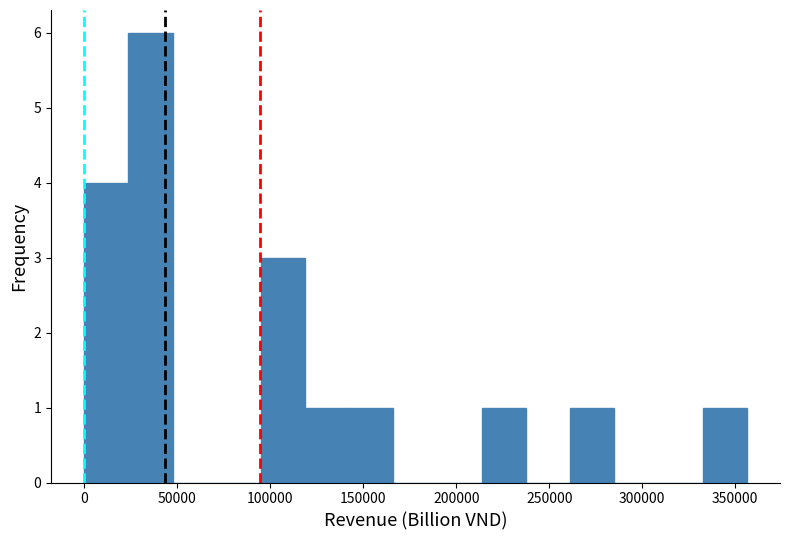

Reading left to right, list every bar in this chart as the range it spans on the x-axis followed by its height. Neither the bar edges nor the heights are printed on the chart, so give them approximately, as read against the axes.

0 to 25000: 4
25000 to 45000: 6
45000 to 70000: 0
70000 to 95000: 0
95000 to 120000: 3
120000 to 140000: 1
140000 to 165000: 1
165000 to 190000: 0
190000 to 215000: 0
215000 to 235000: 1
235000 to 260000: 0
260000 to 285000: 1
285000 to 310000: 0
310000 to 330000: 0
330000 to 355000: 1